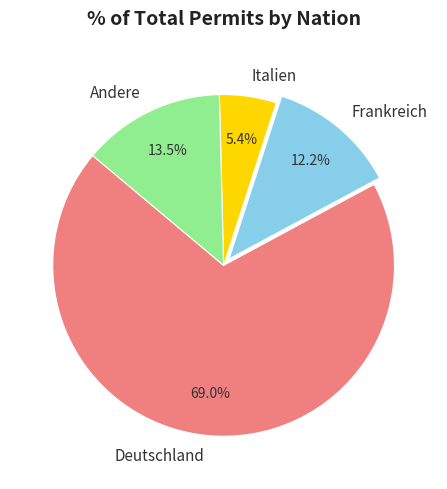

Approximately how many times larger is the value at Frankreich compared to Italien?

2.3